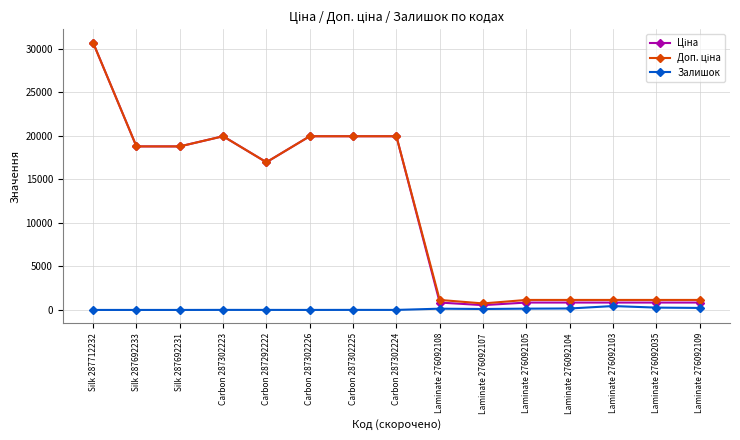

The Залишок series shows 149.0 at Laminate 276092105. True or false?

True